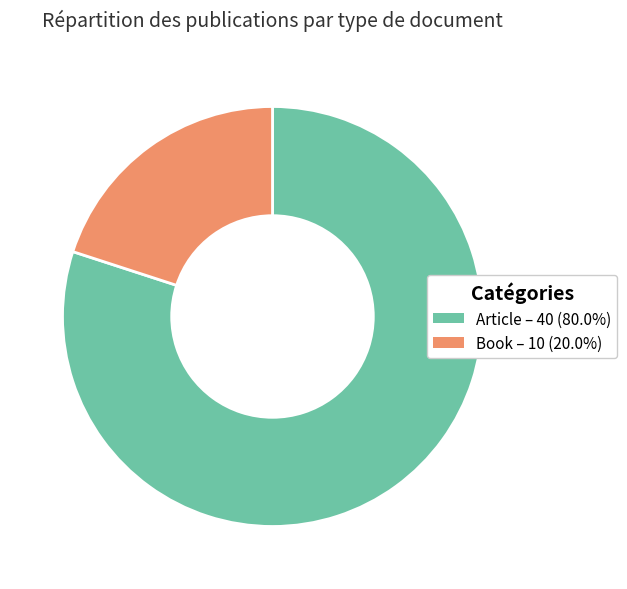

Is the sum of Book and Article greater than half?

Yes